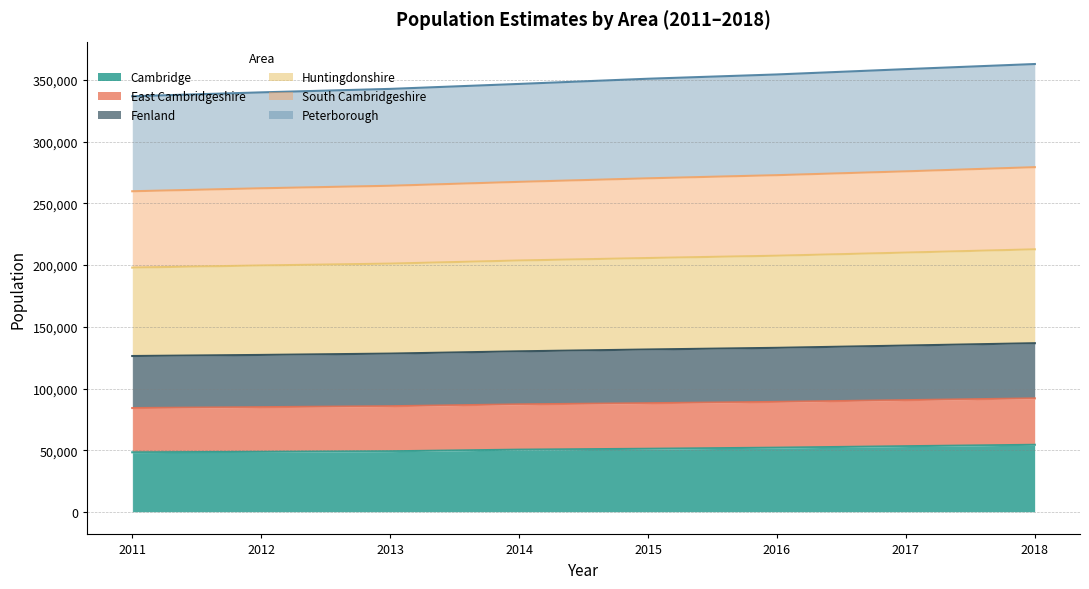

How many lines are shown in the chart?

6